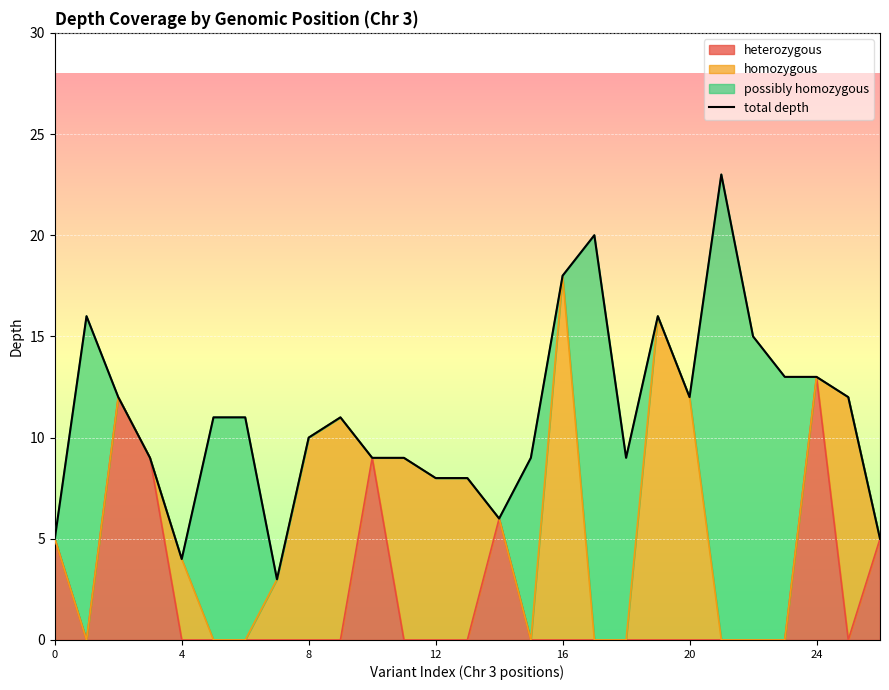

What is the sum of the values at 22 and 12?

23